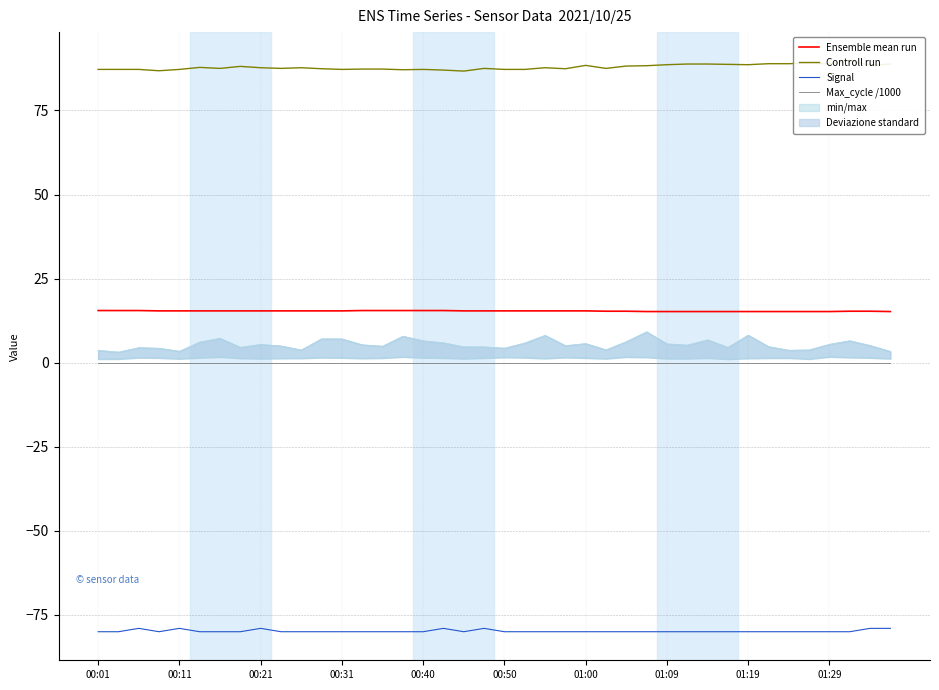

The value of Ensemble mean run at 00:01 is 15.5. True or false?

True